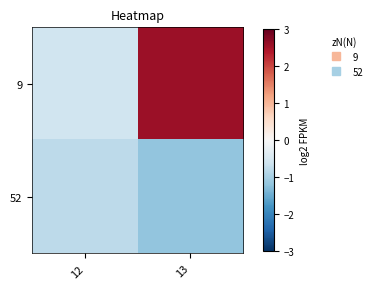

Which series has the largest range (max minus min)?

9